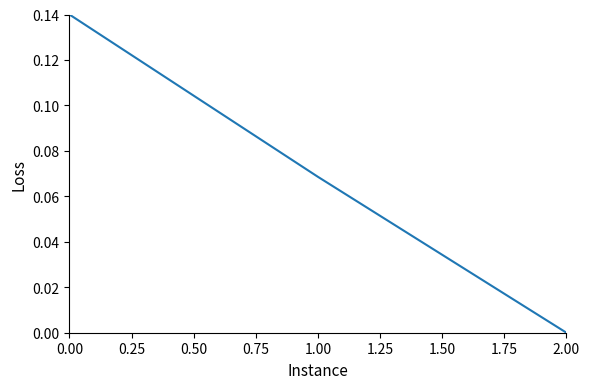

How many values are above zero?

2